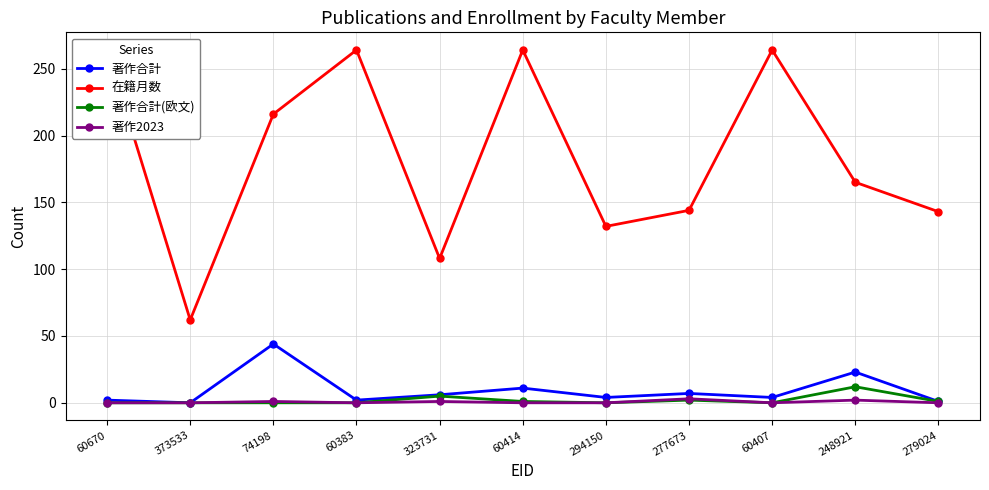

What is the difference between the maximum and minimum values in the 在籍月数 series?

202